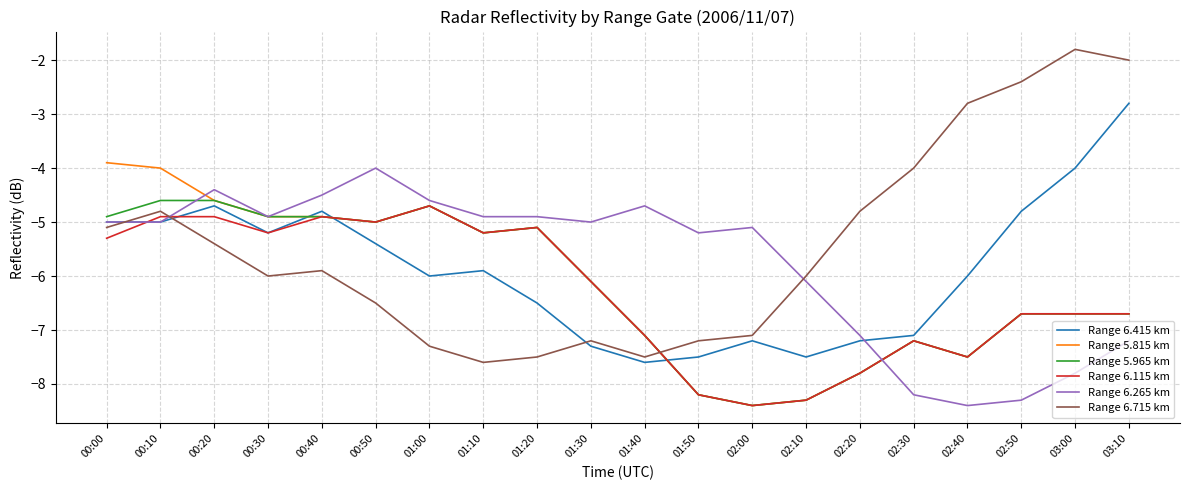

What value does the Range 6.115 km series have at 02:10?

-8.3